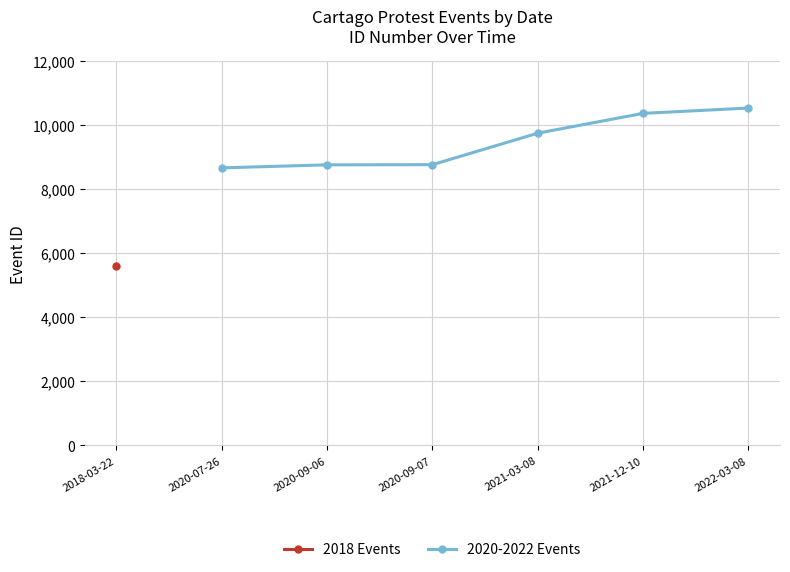

Does the chart have visible grid lines?

Yes